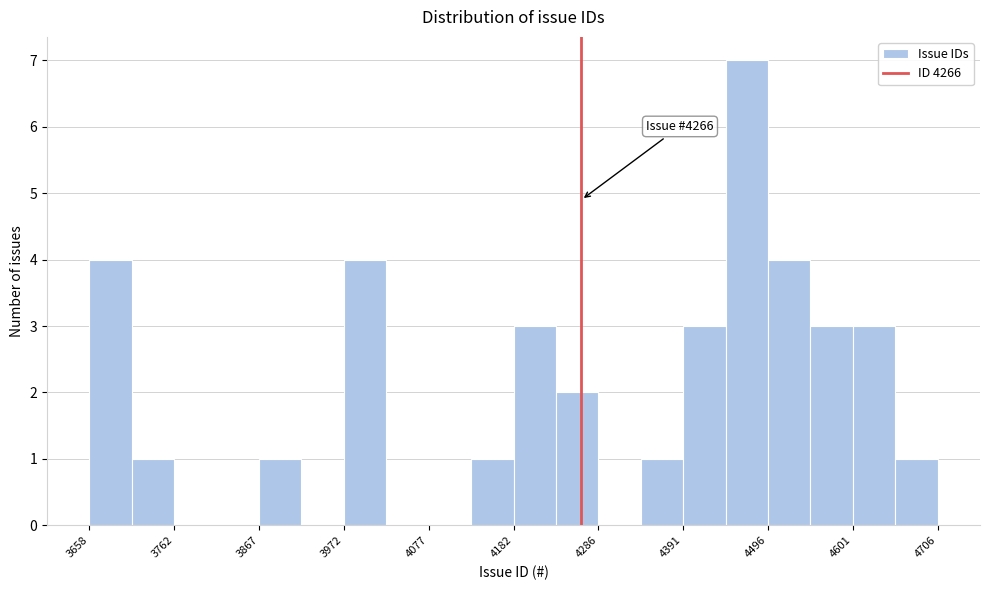

Read against the x-axis, roughly where is the centre of the tallest bar?

4480